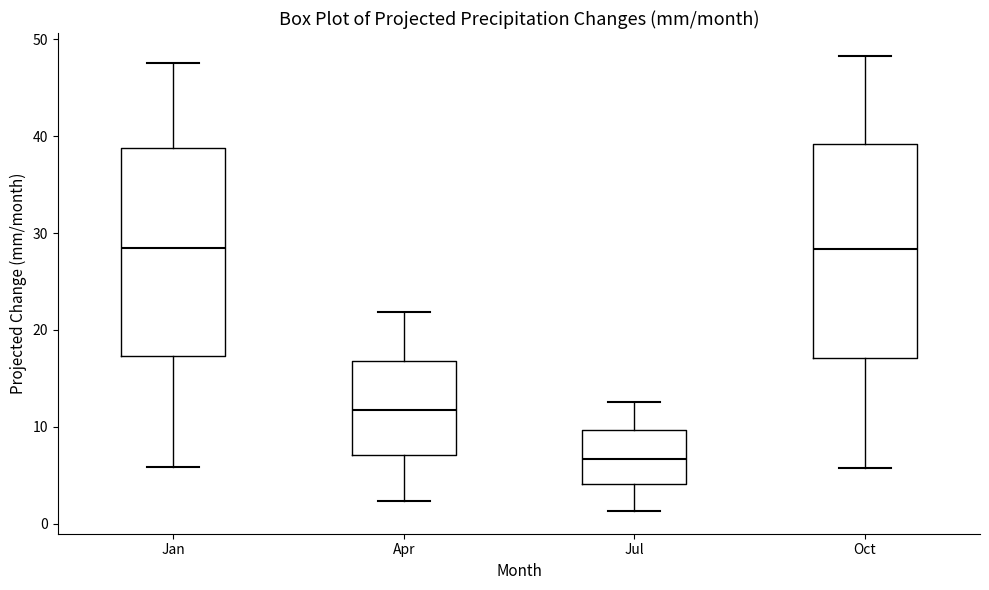

Where does the lower whisker of the box for Oct end on the y-axis? The values are not printed on the chart, so give them approximately, as read against the axis.

6